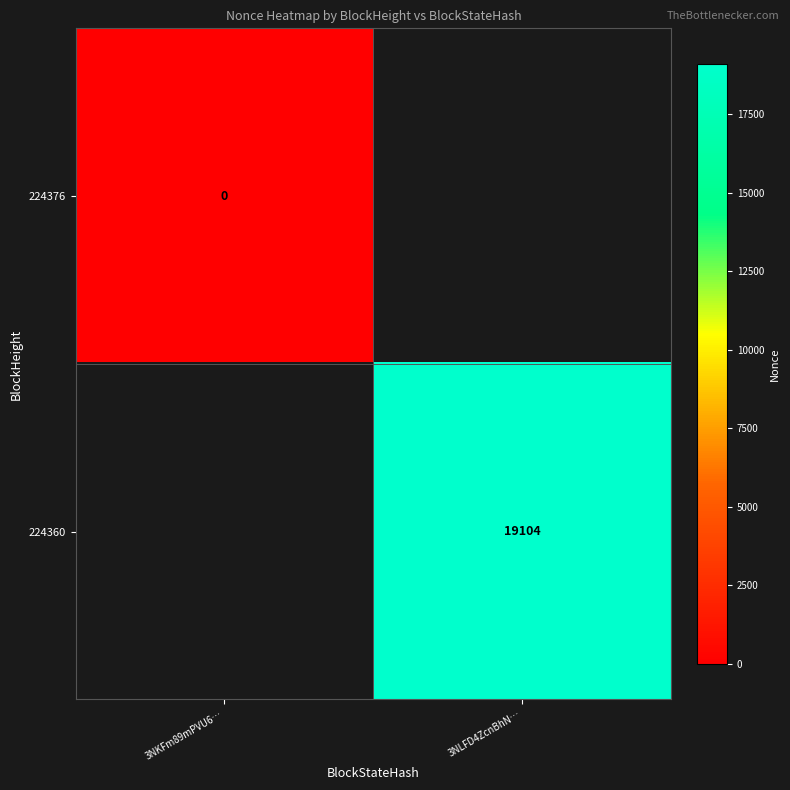

At how many categories does at least one series exceed 5476?

1